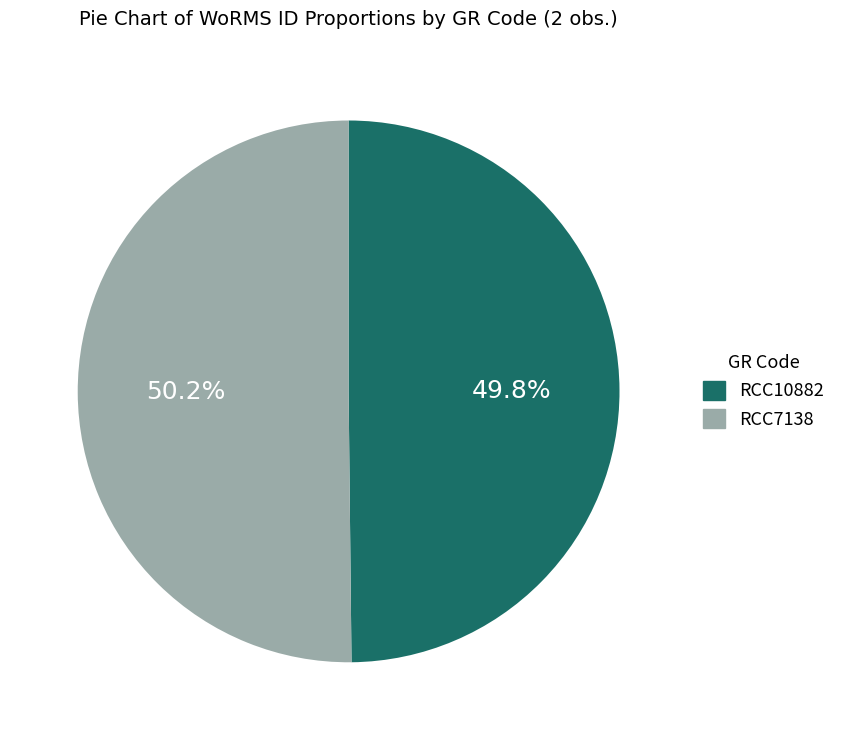

How much of the chart is everything except RCC7138?

49.8%